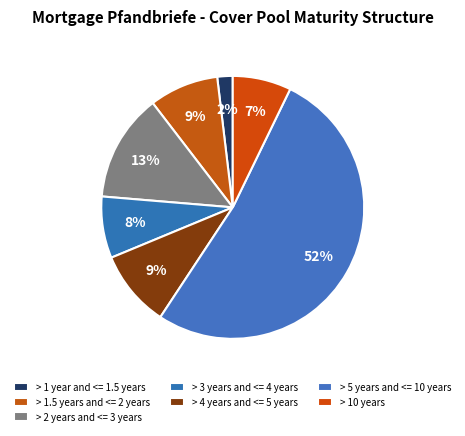

Which category accounts for the majority?

> 5 years and <= 10 years